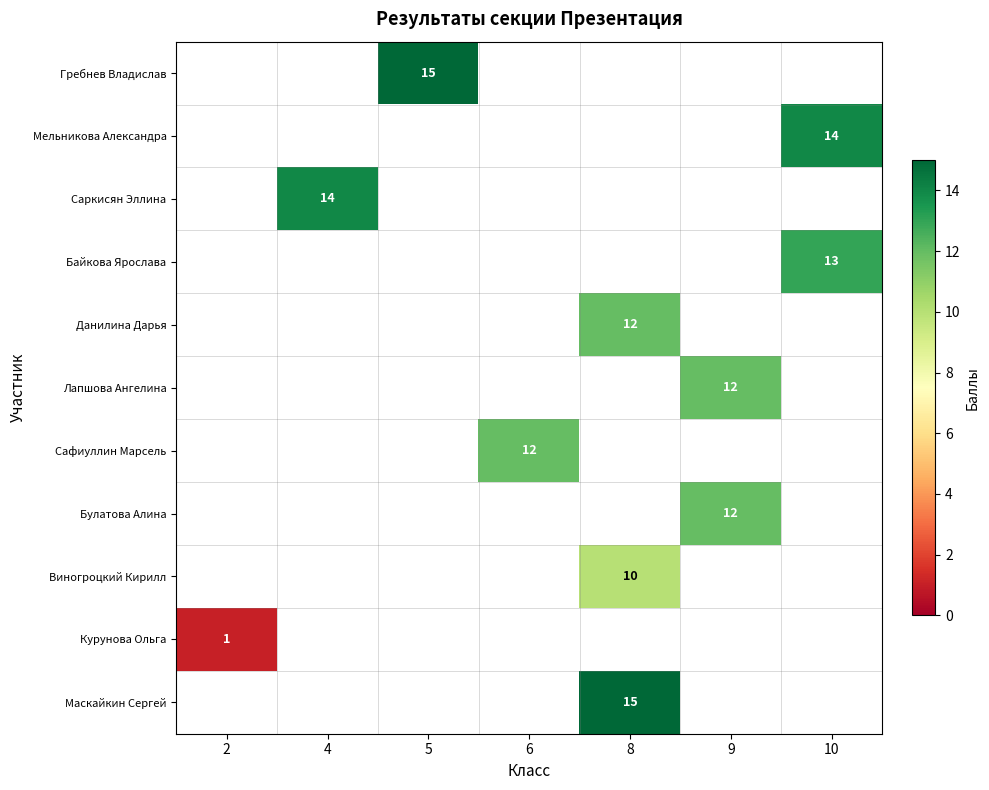

The Виногроцкий Кирилл series shows 17 at 8. True or false?

False